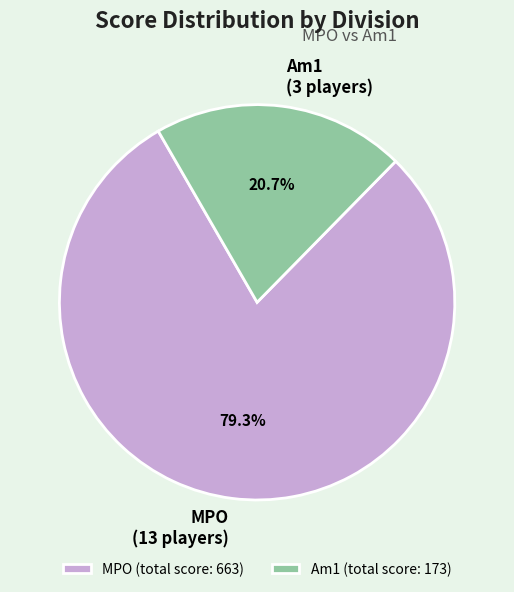

Do MPO (total score: 663) and Am1 (total score: 173) together represent more than half of the pie?

Yes